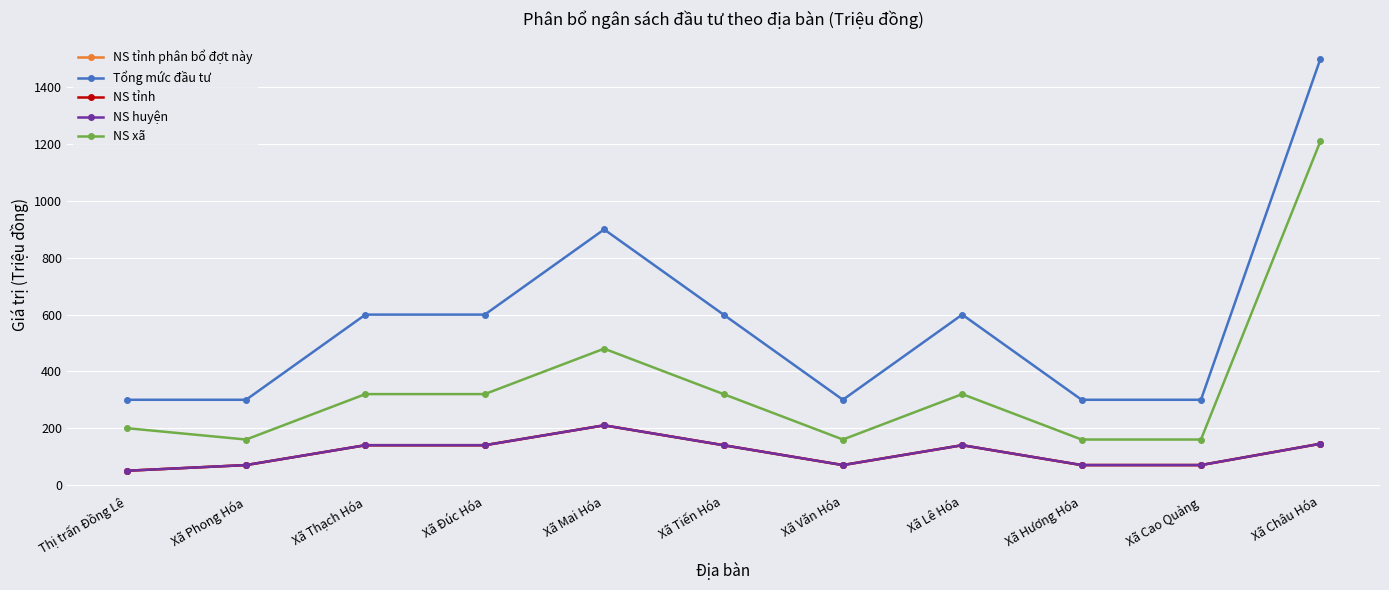

How many values in the NS huyện series exceed 140?

2